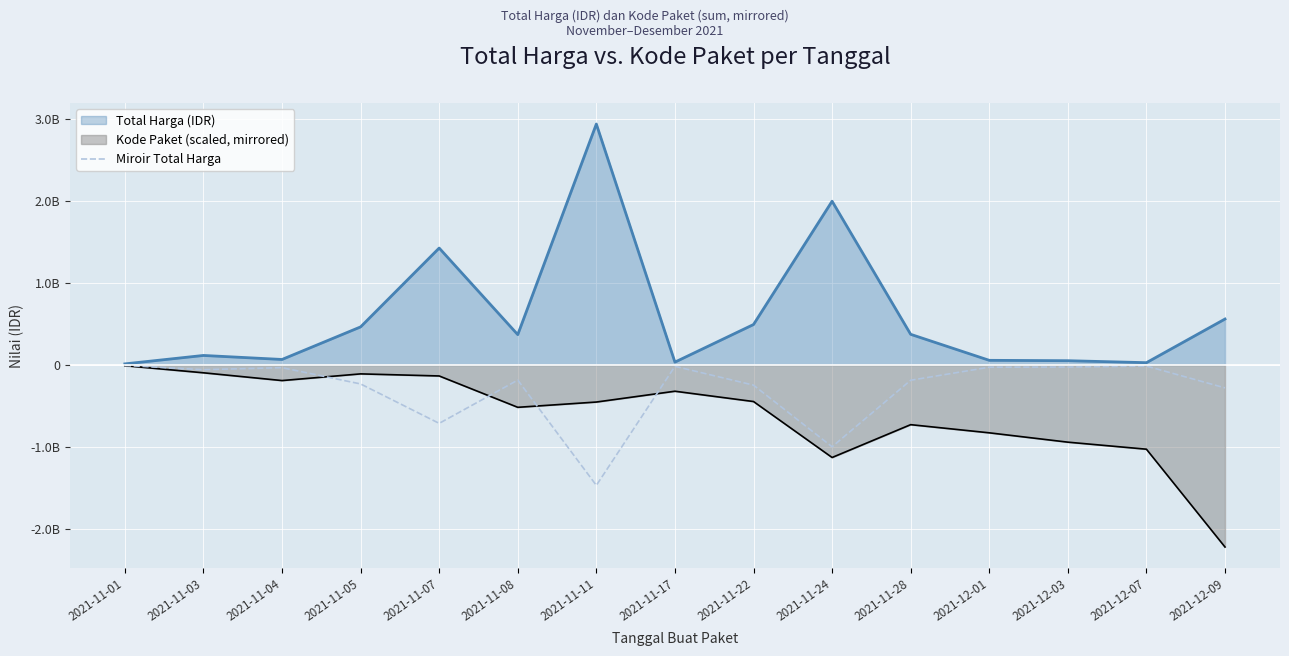

Reading right to left, transcribe all the data shown in this chart.

-279985500.0	-13706000.0	-25800500.0	-28076400.0	-186702000.0	-998663600.0	-246500000.0	-17146000.0	-1469481620.0	-184862500.0	-712933950.0	-232001050.0	-33335537.5	-57813372.5	-6393750.0